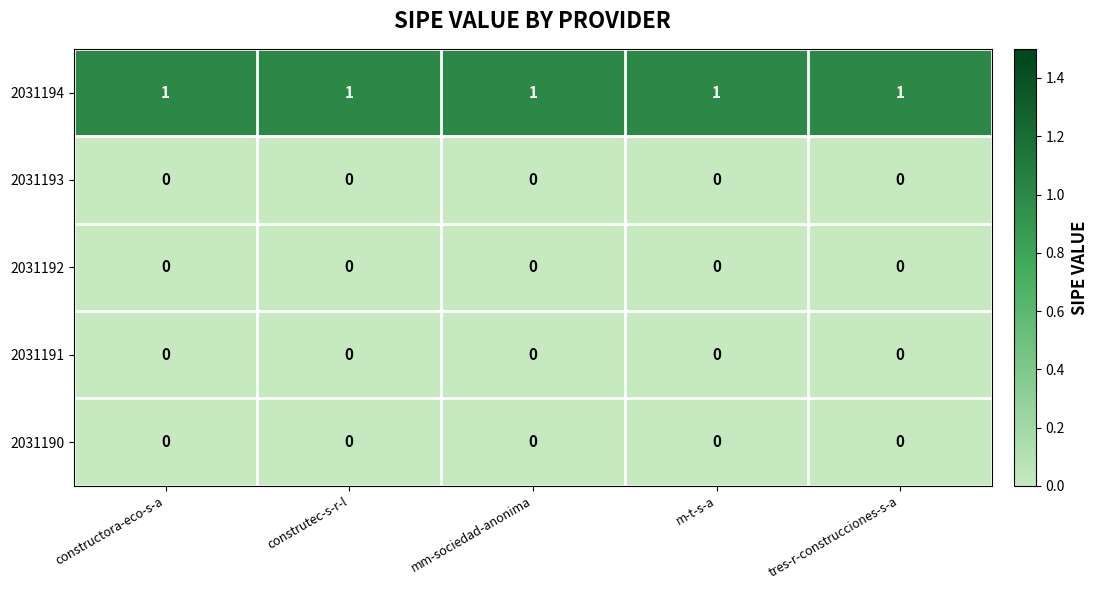

Which series has the largest total across all categories?

2031194